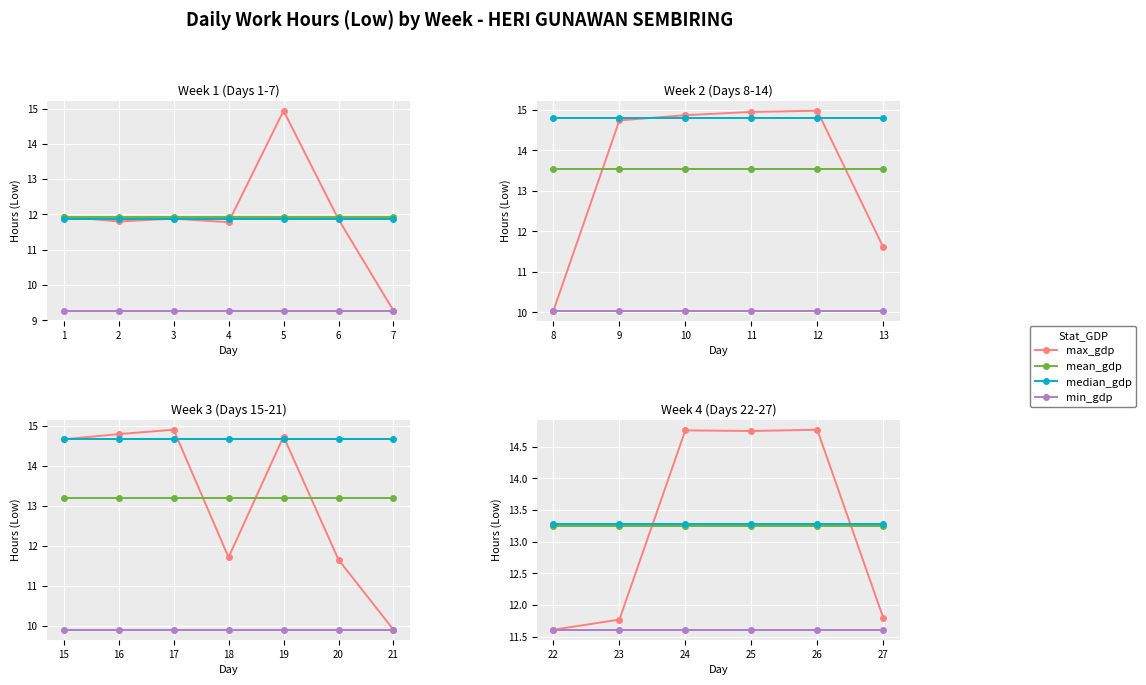

Is it true that mean_gdp equals 13.2 at 25?

True